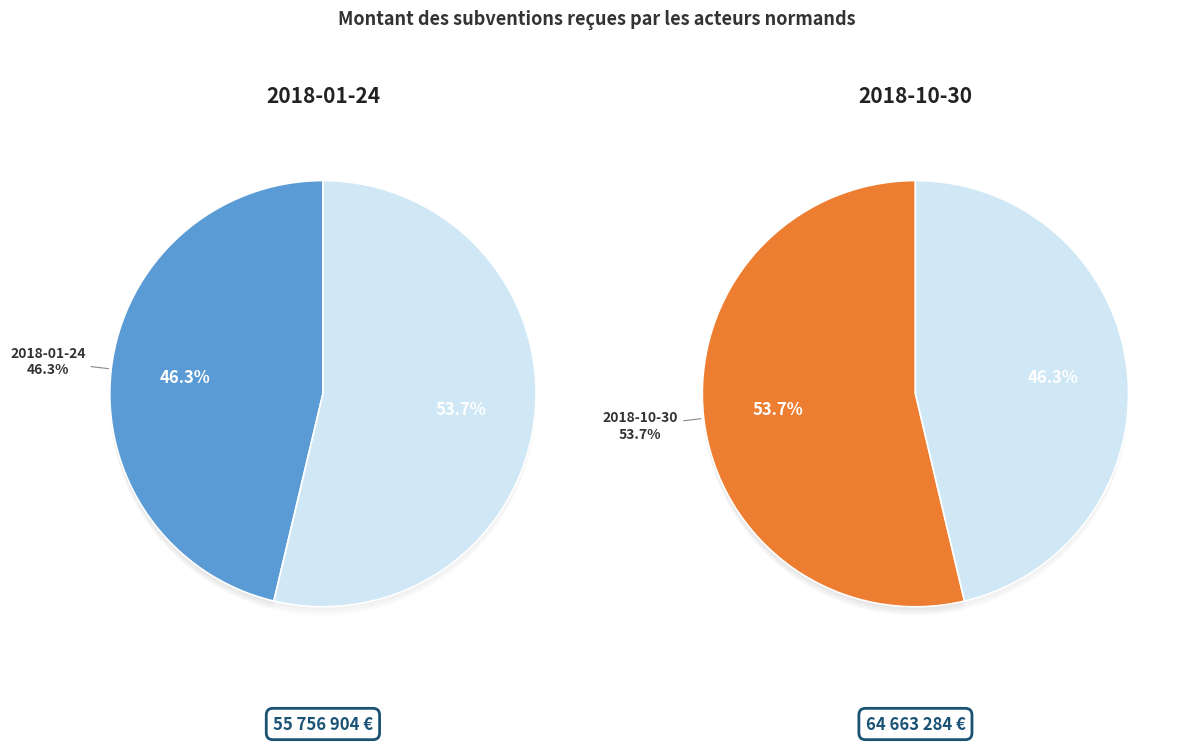

To the nearest percent, what portion does 2018-01-24 represent?

46%